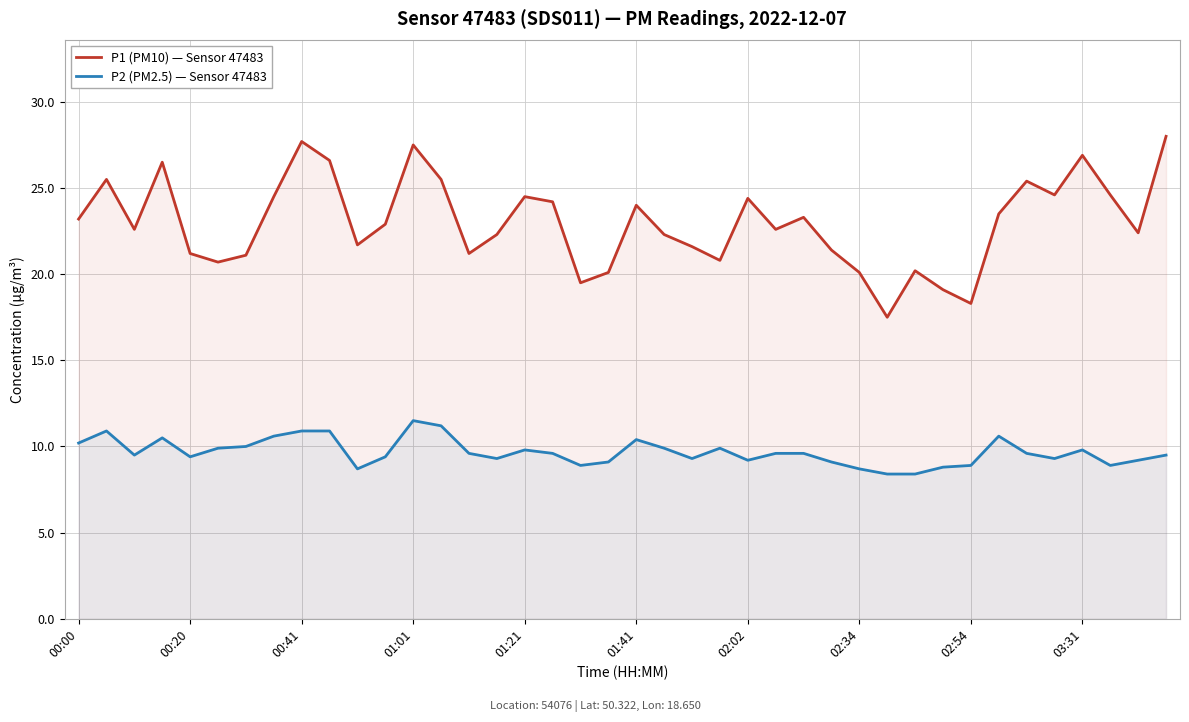

True or false: P2 (PM2.5) — Sensor 47483 has more than 2 points higher than both neighbors.

True